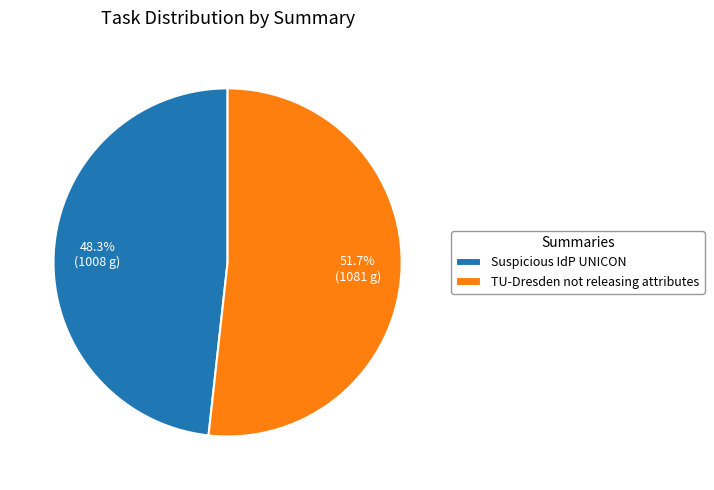

True or false: TU-Dresden not releasing attributes accounts for 60% of the total.

False